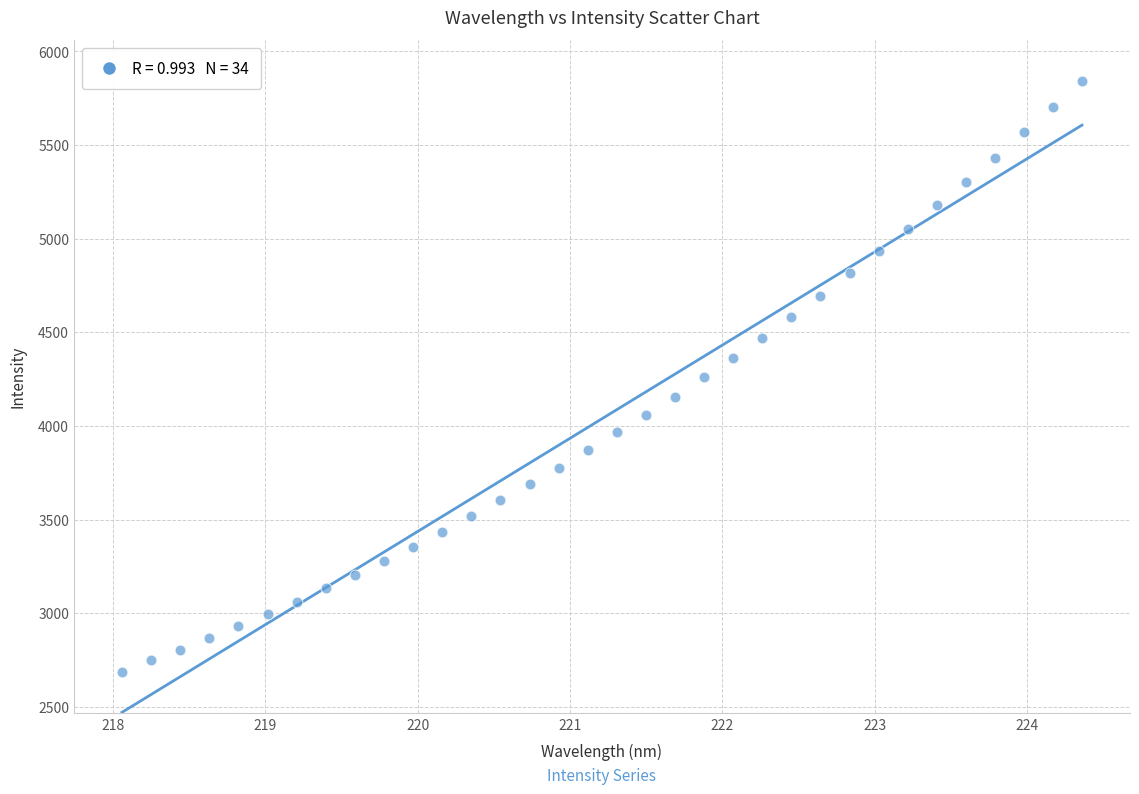

What is the range of X values (max minus min)?

6.3